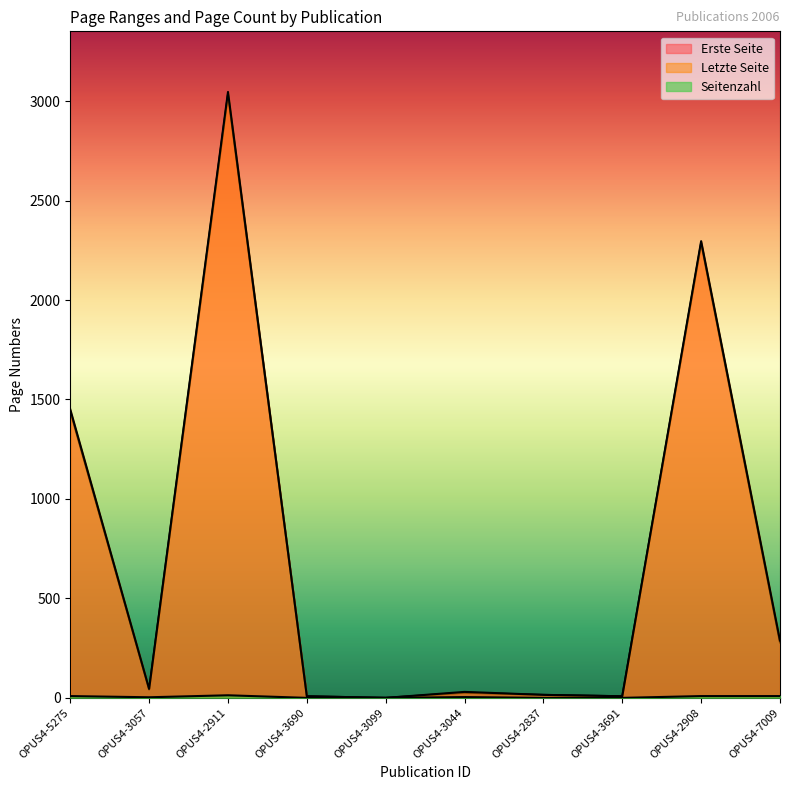

True or false: Erste Seite and Letzte Seite cross at least once.

False